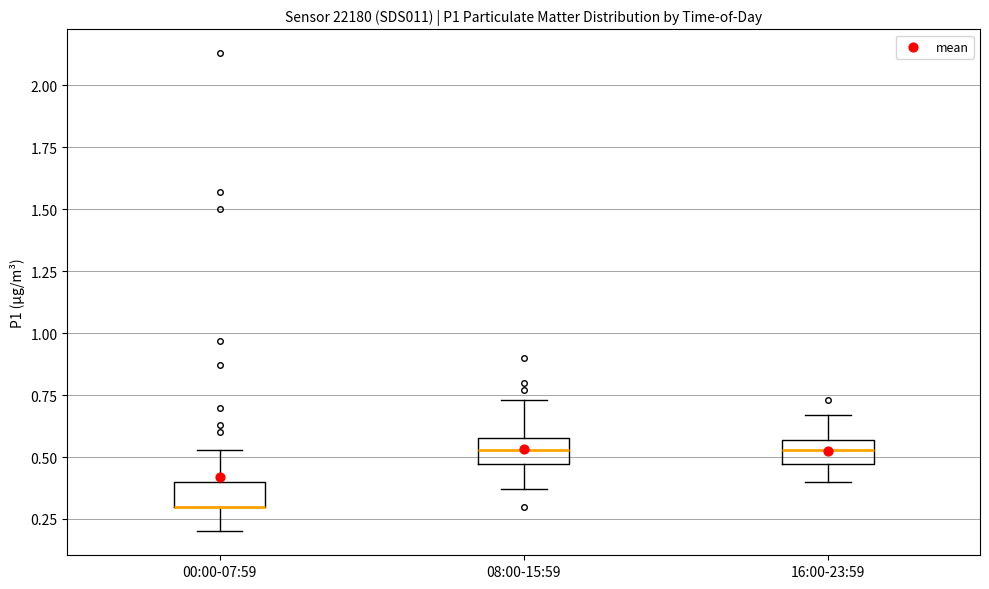

Reading left to right, read every box against the y-axis: the position of its median line, the range the box covers, and the ends of its whiskers. The values are not printed on the chart, so give them approximately, as read against the axis.

00:00-07:59: median 0.30 (drawn on the box's lower edge), box 0.30 to 0.40, whiskers 0.20 to 0.55
08:00-15:59: median 0.55, box 0.45 to 0.60, whiskers 0.35 to 0.75
16:00-23:59: median 0.55 (inside the box), box 0.45 to 0.55, whiskers 0.40 to 0.65